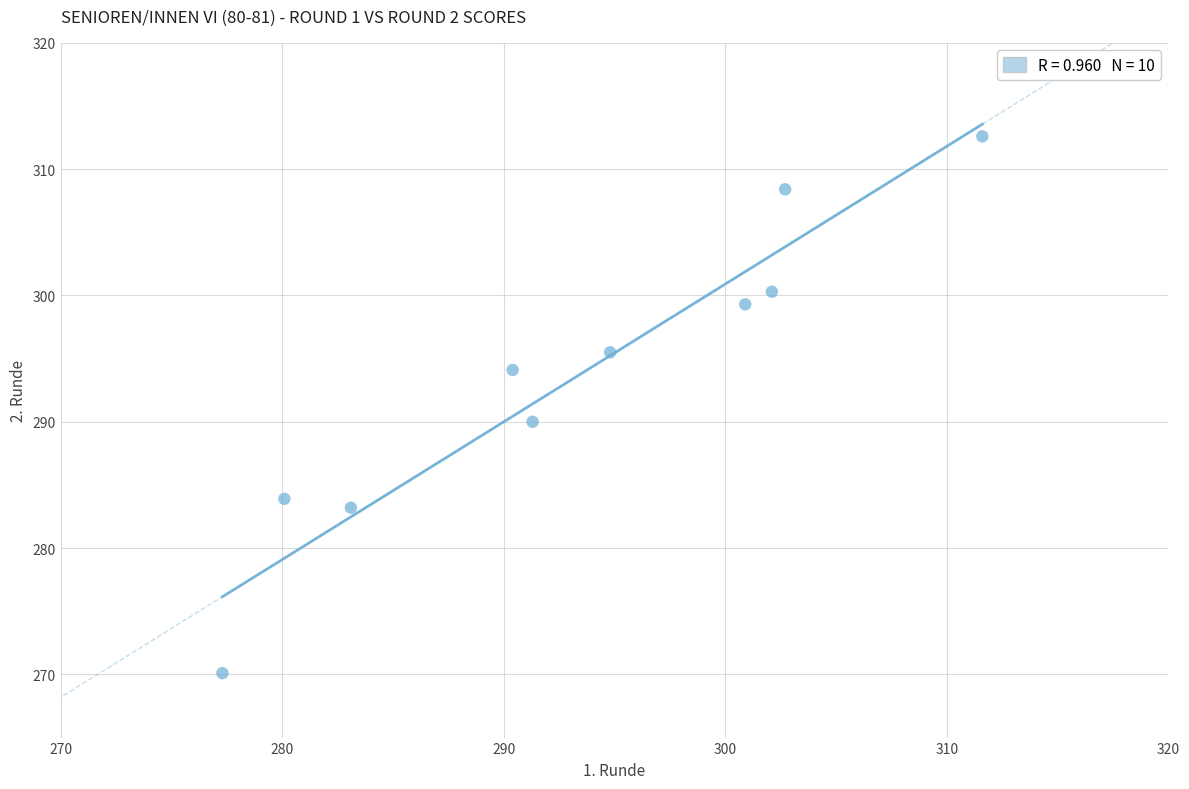

What is the average X value?

293.4